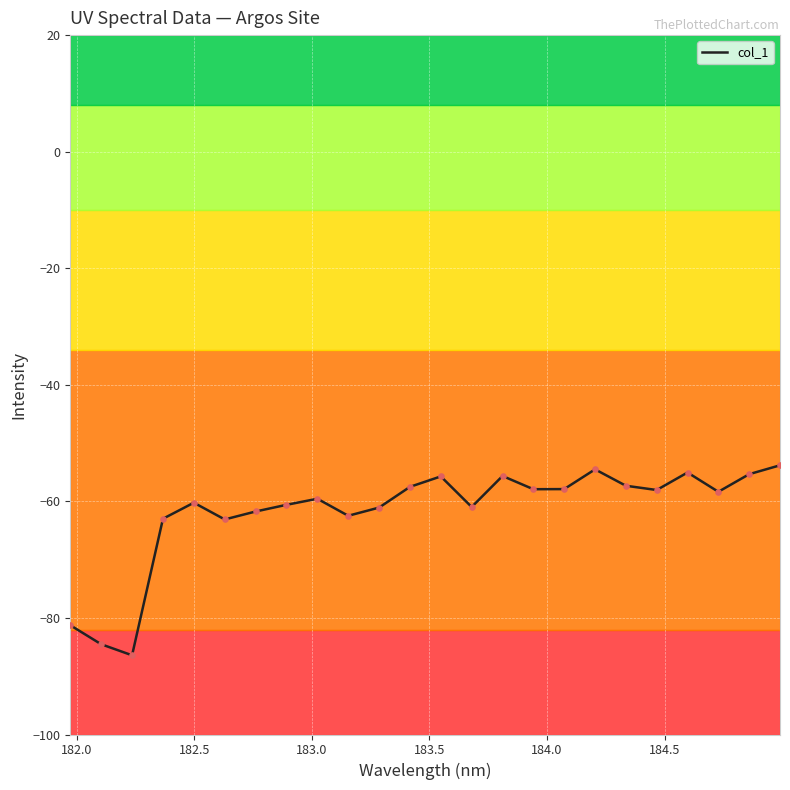

What is the greatest value displayed?

-53.8